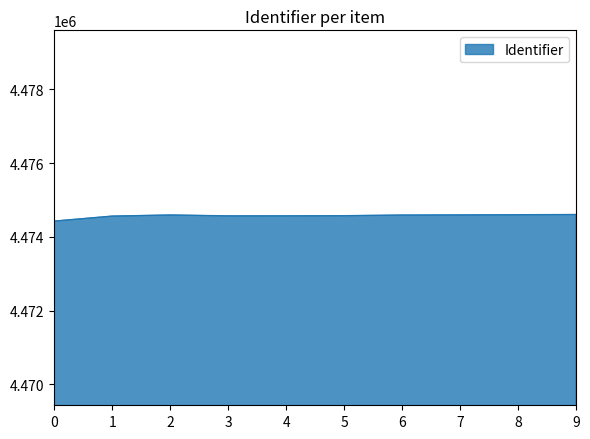

Is it true that the value at 3 is 4474569?

True